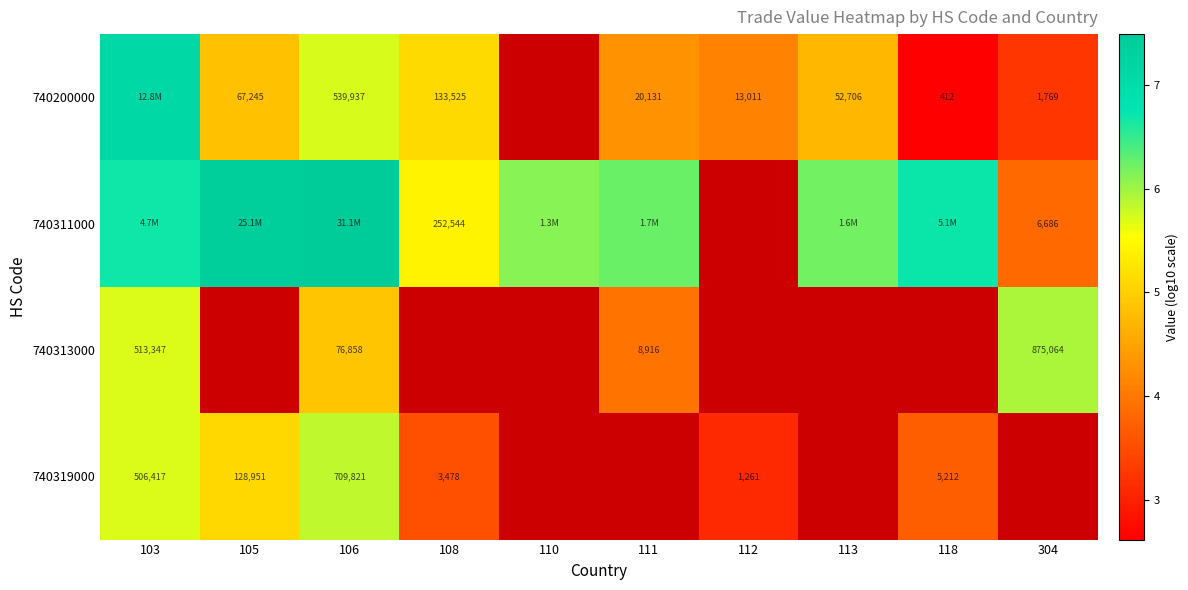

How many data points in 740319000 are less than 5?

3